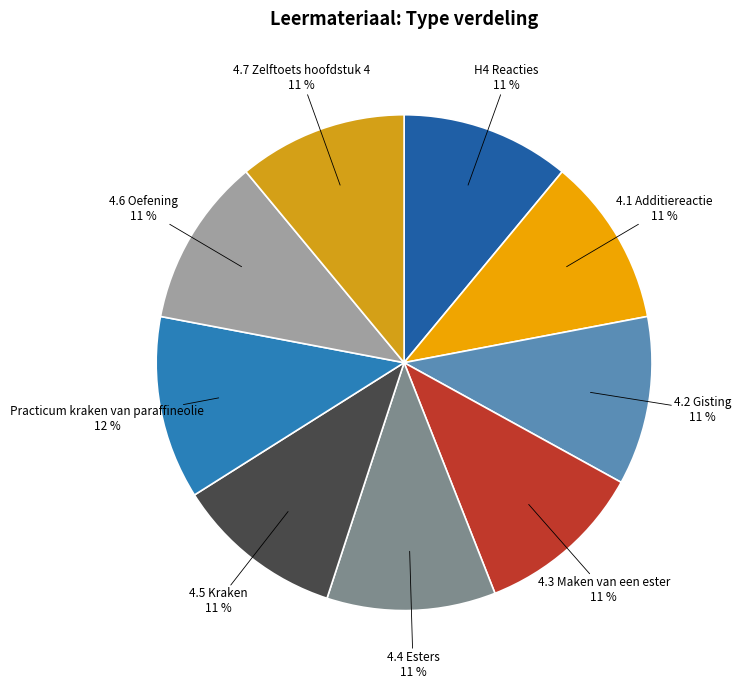

How many segments does this pie chart have?

9